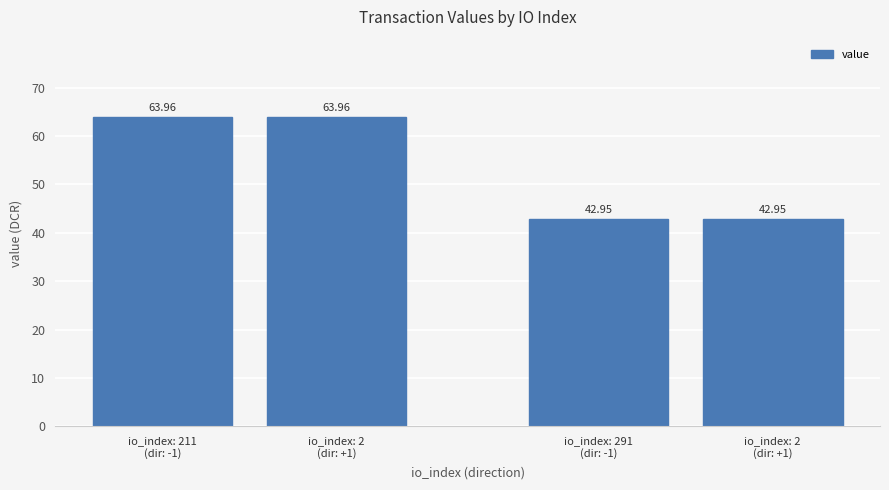

How many series are shown in this chart?

1